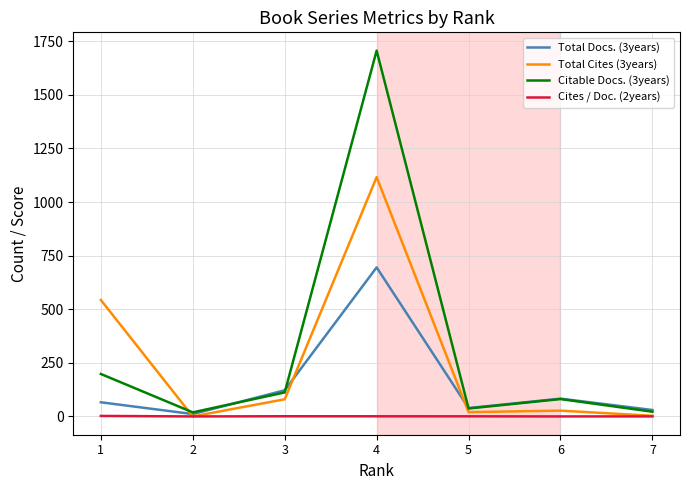

What is the maximum value shown in the chart?

1706.0